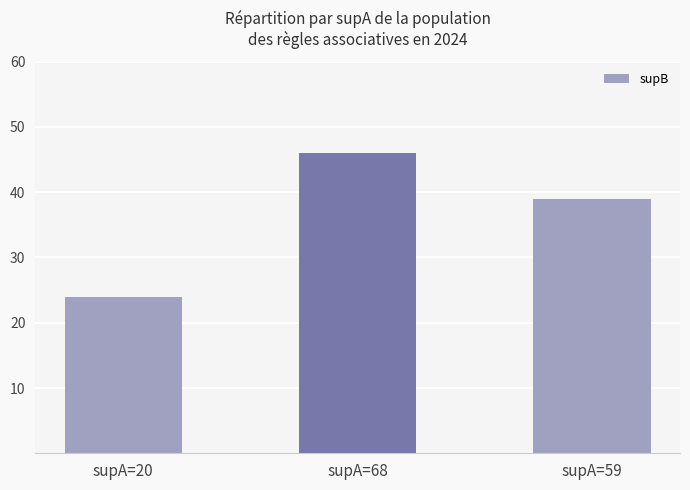

Count the number of categories in the chart.

3